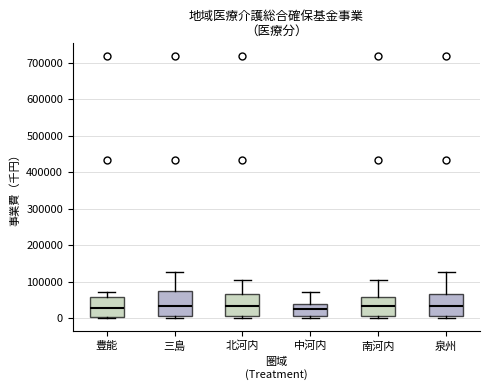

Reading left to right, read every box against the y-axis: the position of its median line, the range the box covers, and the ends of its whiskers. The values are not printed on the chart, so give them approximately, as read against the axis.

豊能: median 30000, box 0 to 60000, whiskers 0 (just below the box's lower edge) to 70000
三島: median 30000, box 10000 to 70000, whiskers 0 to 130000
北河内: median 30000, box 10000 to 70000, whiskers 0 to 100000
中河内: median 30000, box 10000 to 40000, whiskers 0 to 70000
南河内: median 30000, box 10000 to 60000, whiskers 0 to 100000
泉州: median 30000, box 10000 to 70000, whiskers 0 to 130000